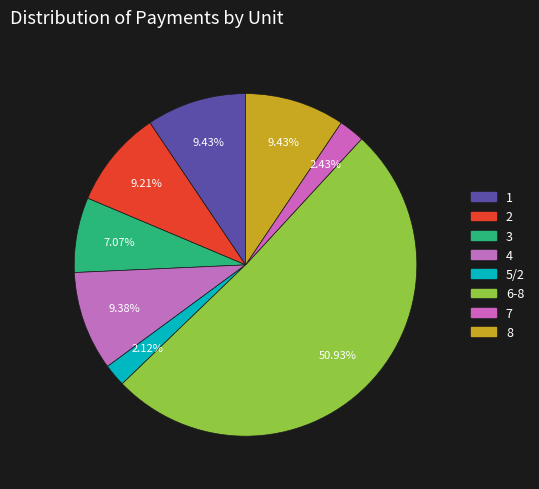

Which slice represents more than half of the pie?

6-8